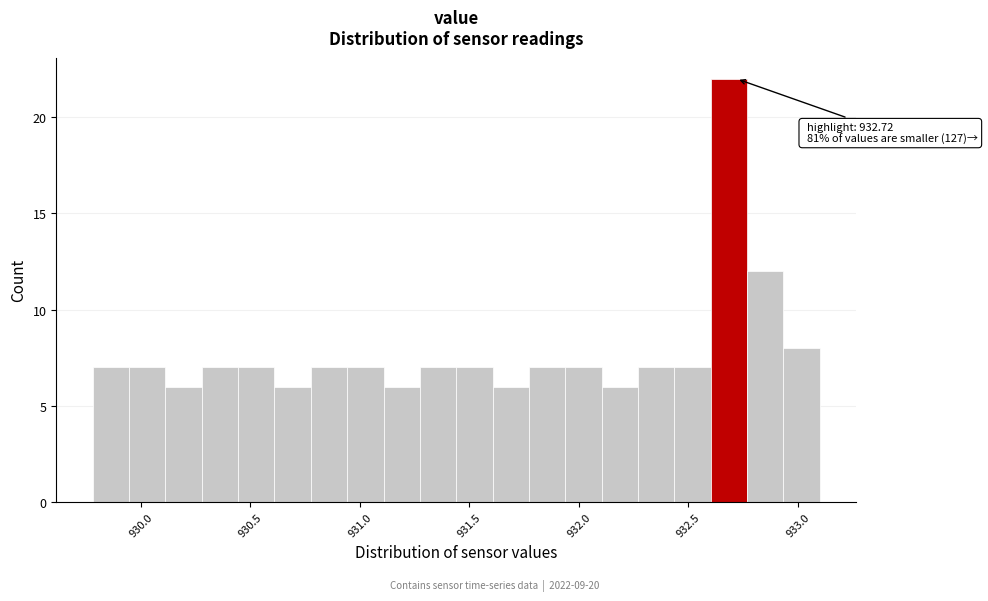

Read against the x-axis, roughly where is the centre of the tallest bar?

932.70